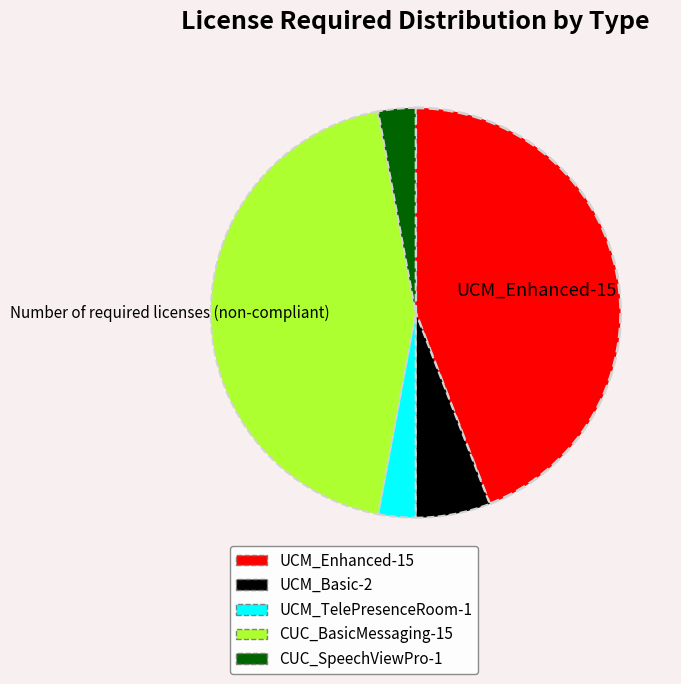

Which has a higher value, UCM_Basic or CUC_SpeechViewPro?

UCM_Basic